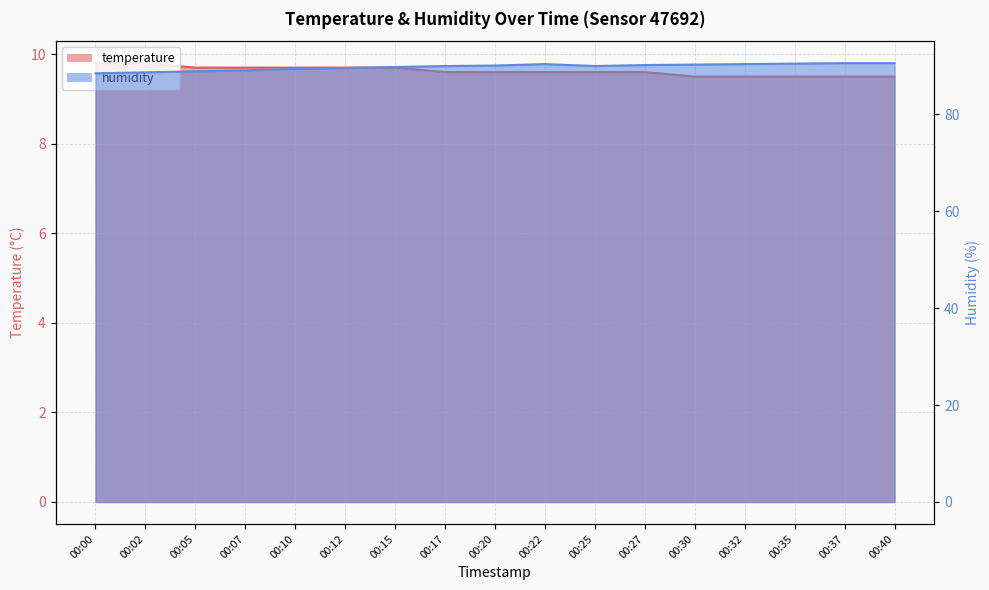

True or false: humidity and temperature intersect in this chart.

False